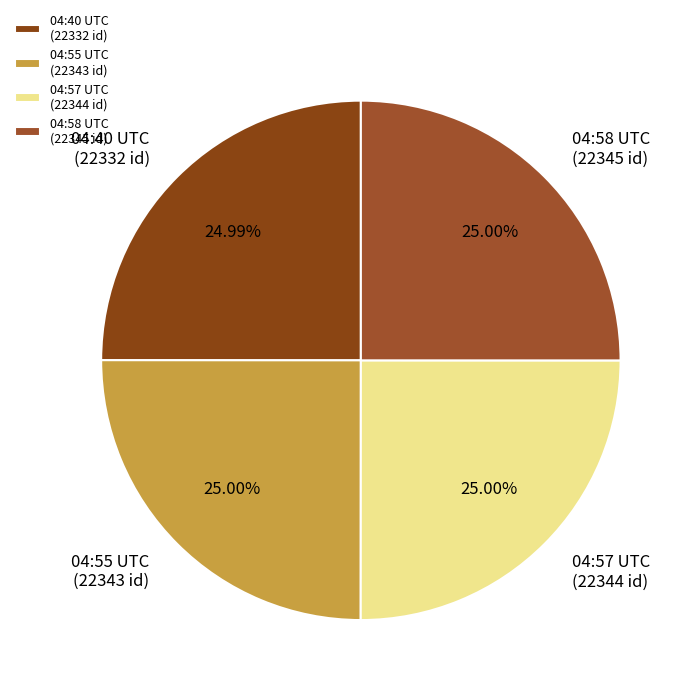

Count the number of slices in the pie.

4